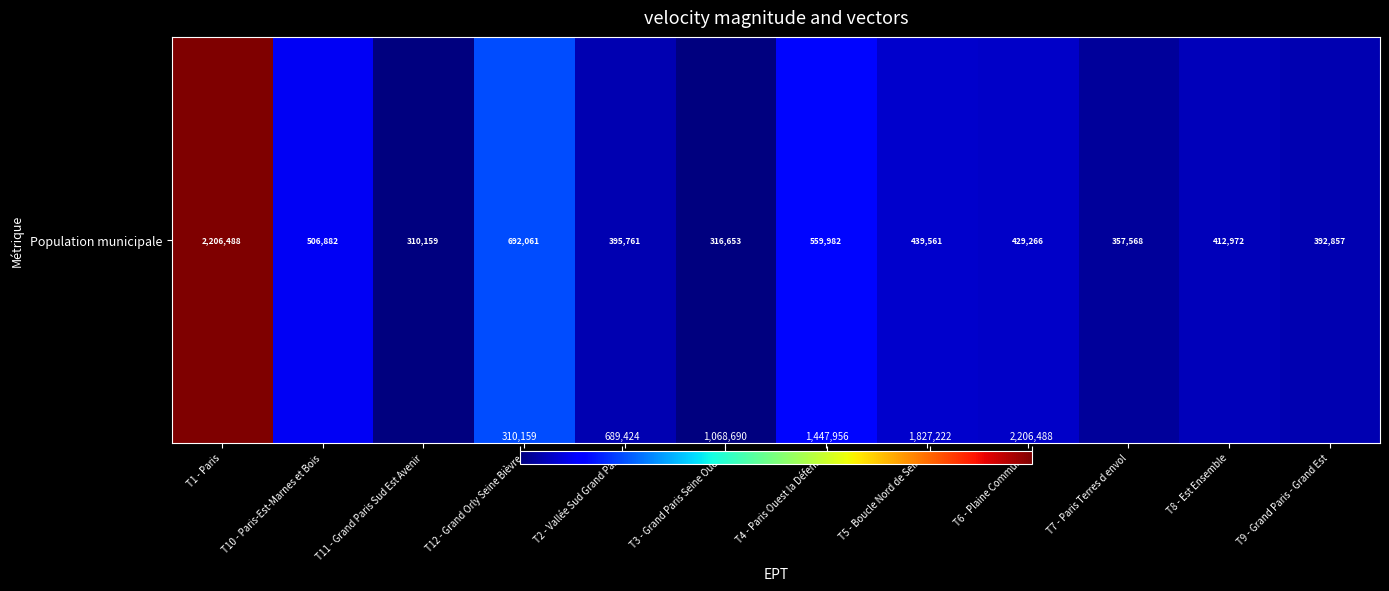

Reading left to right, what are all the values shown in this chart?

T1 - Paris=2206488	T10 - Paris-Est-Marnes et Bois=506882	T11 - Grand Paris Sud Est Avenir=310159	T12 - Grand Orly Seine Bièvre=692061	T2 - Vallée Sud Grand Paris=395761	T3 - Grand Paris Seine Ouest=316653	T4 - Paris Ouest la Défense=559982	T5 - Boucle Nord de Seine=439561	T6 - Plaine Commune=429266	T7 - Paris Terres d envol=357568	T8 - Est Ensemble=412972	T9 - Grand Paris - Grand Est=392857